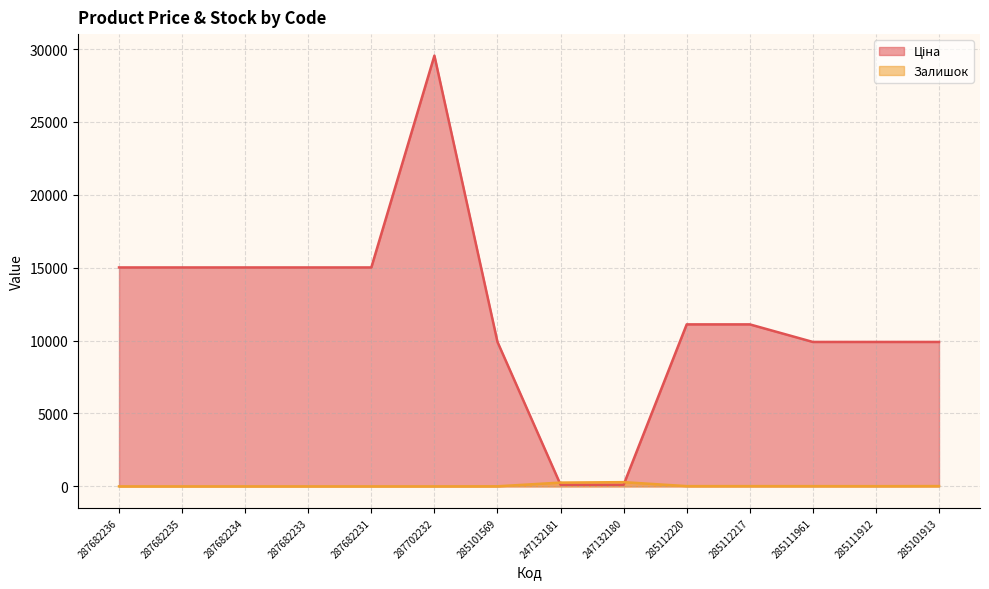

What is the sum of all Залишок values?

639.0